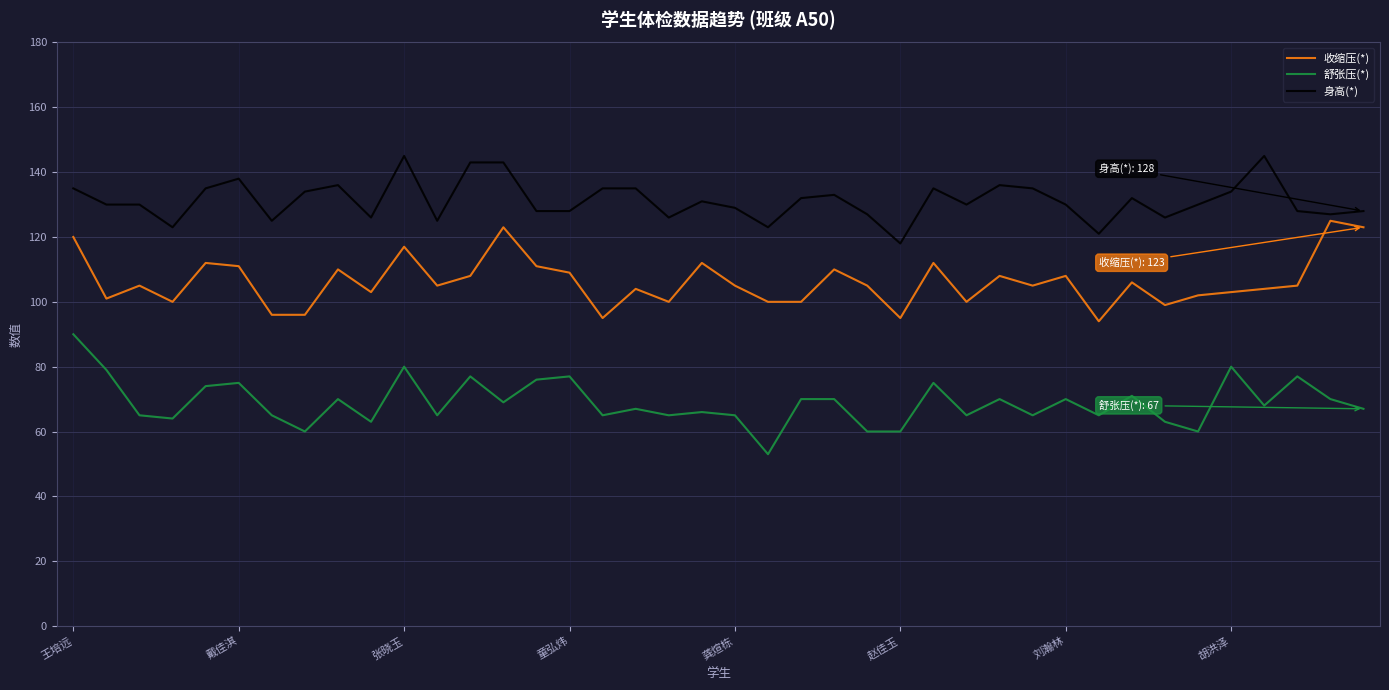

List the series in order of their peak value, lowest first.

舒张压(*), 收缩压(*), 身高(*)